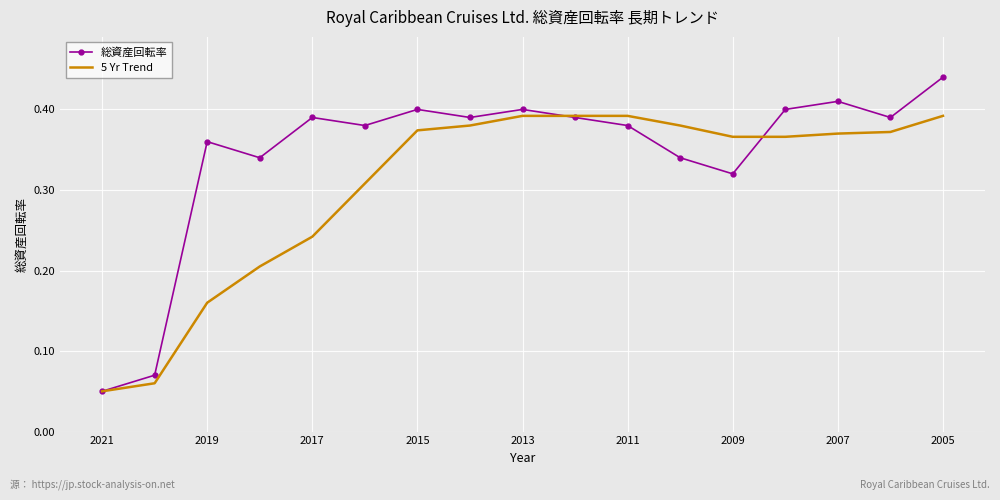

Which series has the largest total across all categories?

総資産回転率